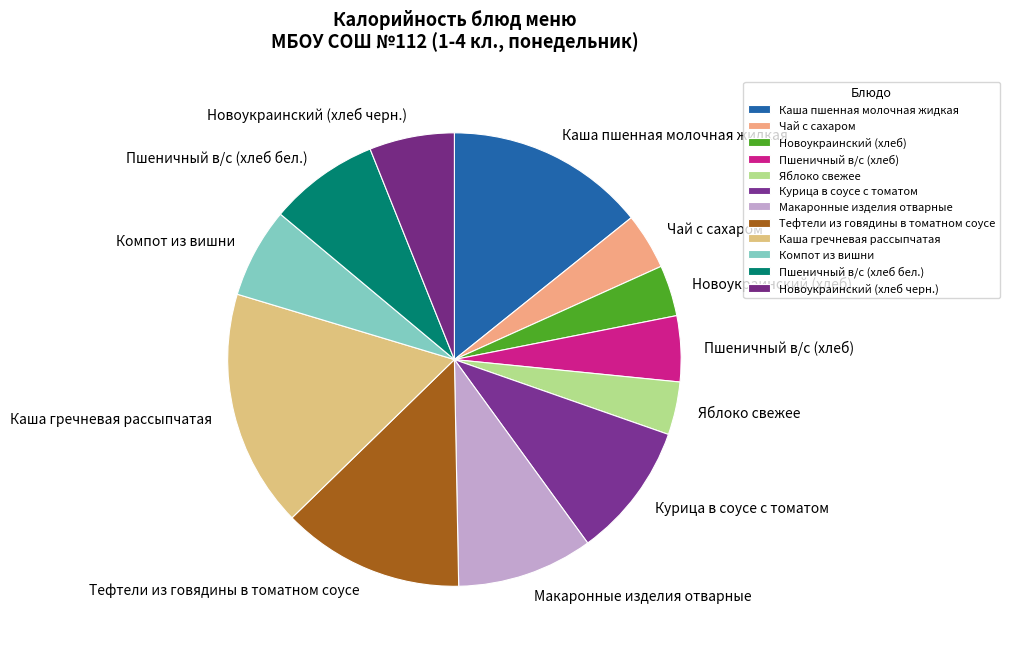

True or false: Макаронные изделия отварные accounts for 10% of the total.

True